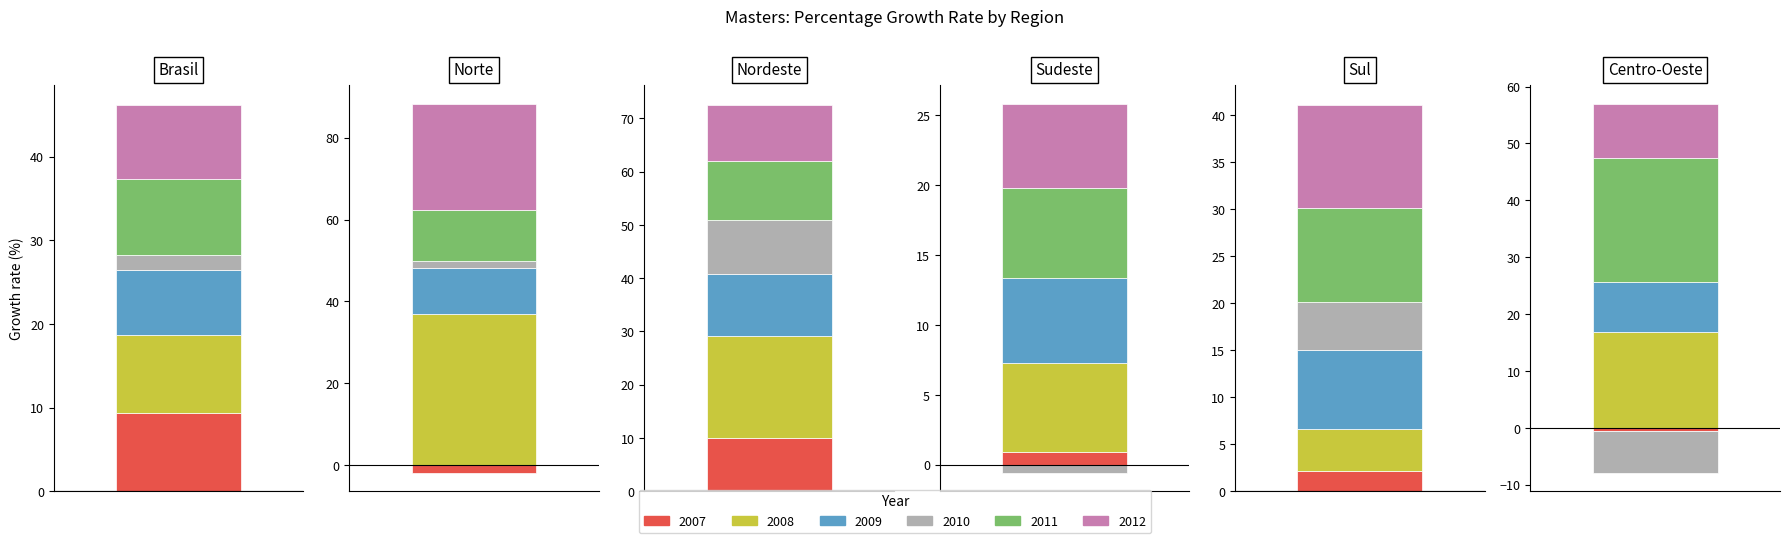

What are all the series names shown in the legend?

2007, 2008, 2009, 2010, 2011, 2012